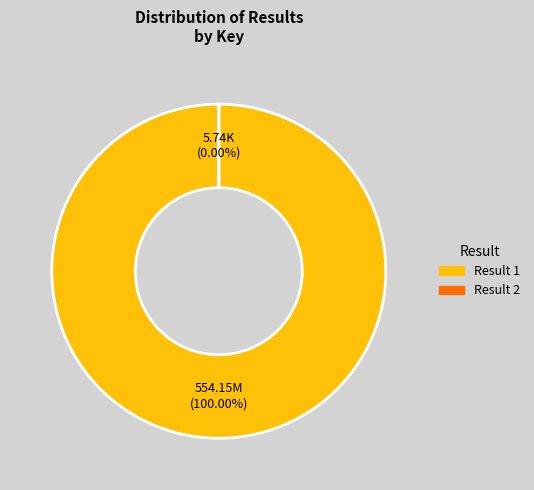

To the nearest percent, what is the difference between the largest and smallest slice percentages?

100%